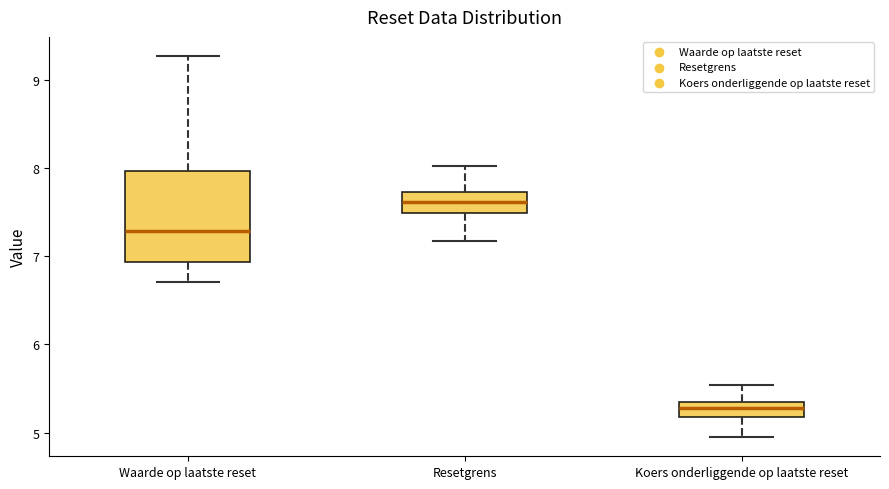

Reading left to right, read every box against the y-axis: the position of its median line, the range the box covers, and the ends of its whiskers. The values are not printed on the chart, so give them approximately, as read against the axis.

Waarde op laatste reset: median 7.3, box 6.9 to 8.0, whiskers 6.7 to 9.3
Resetgrens: median 7.6, box 7.5 to 7.7, whiskers 7.2 to 8.0
Koers onderliggende op laatste reset: median 5.3 (inside the box), box 5.2 to 5.3, whiskers 4.9 to 5.5